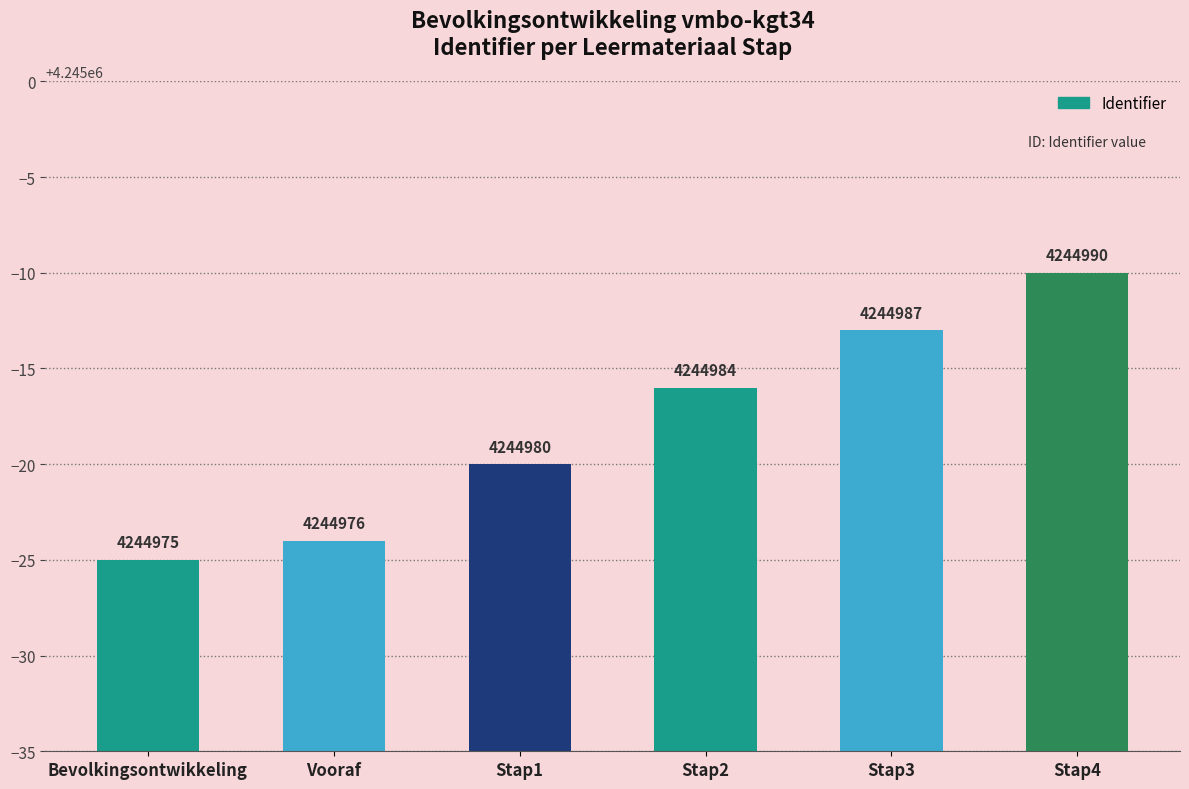

Reading left to right, what are all the values shown in this chart?

4244975	4244976	4244980	4244984	4244987	4244990